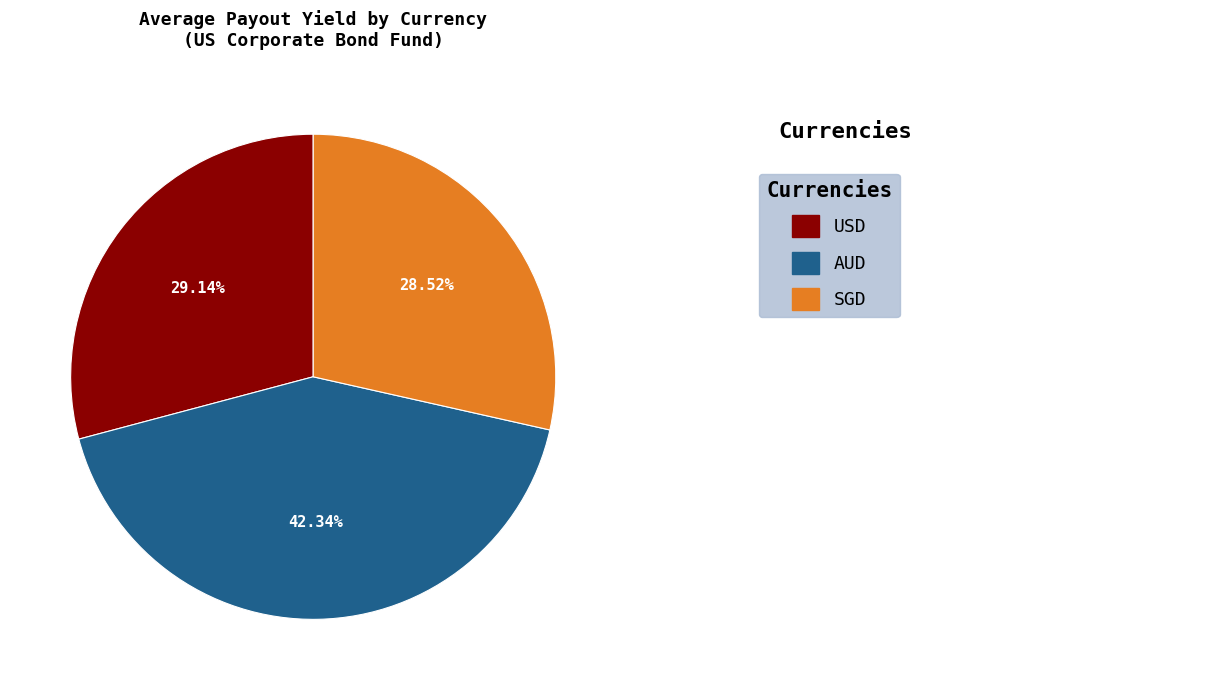

Does any single category account for the majority?

No